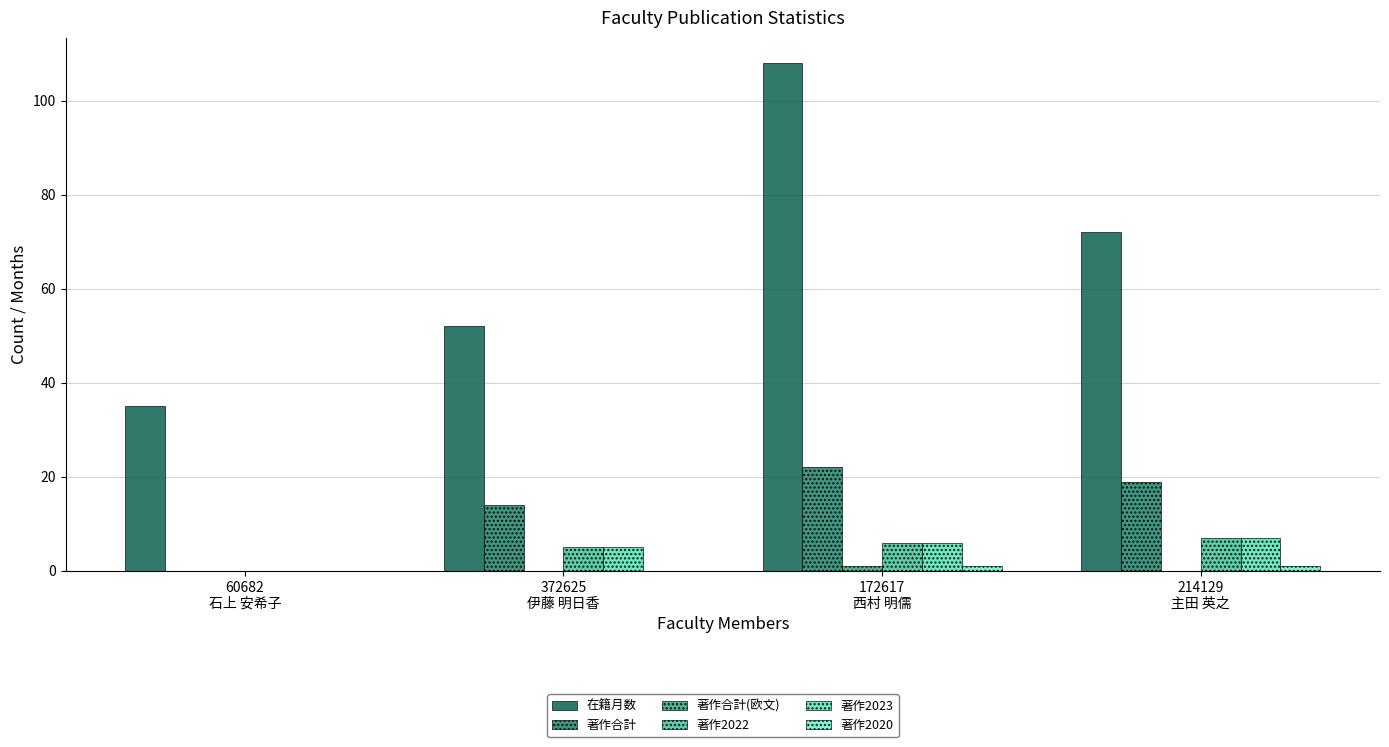

How many 著作2023 values are between 5 and 7?

3